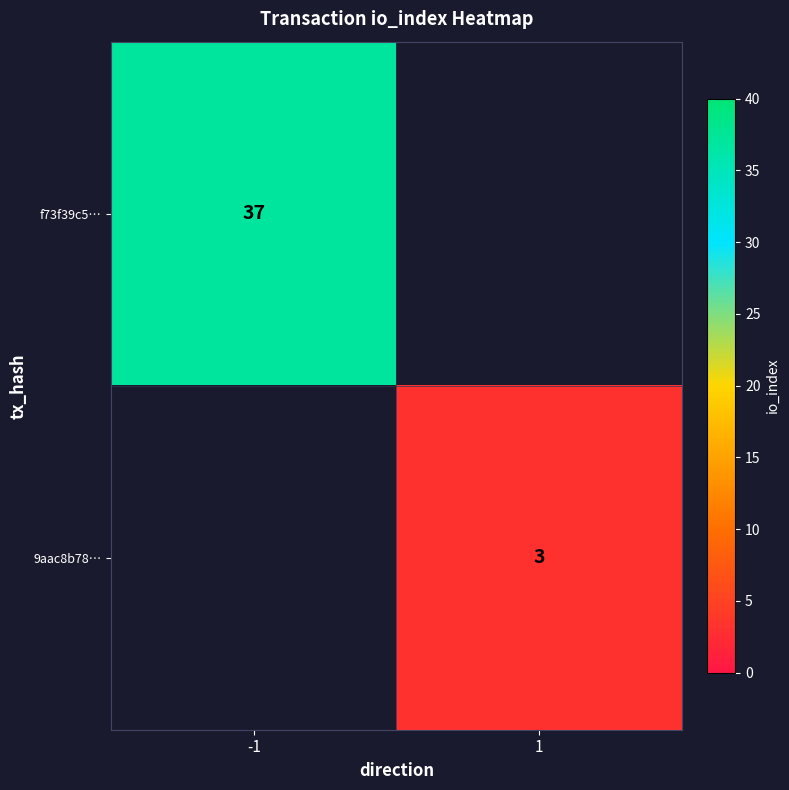

The 9aac8b78… series shows 4 at 1. True or false?

False